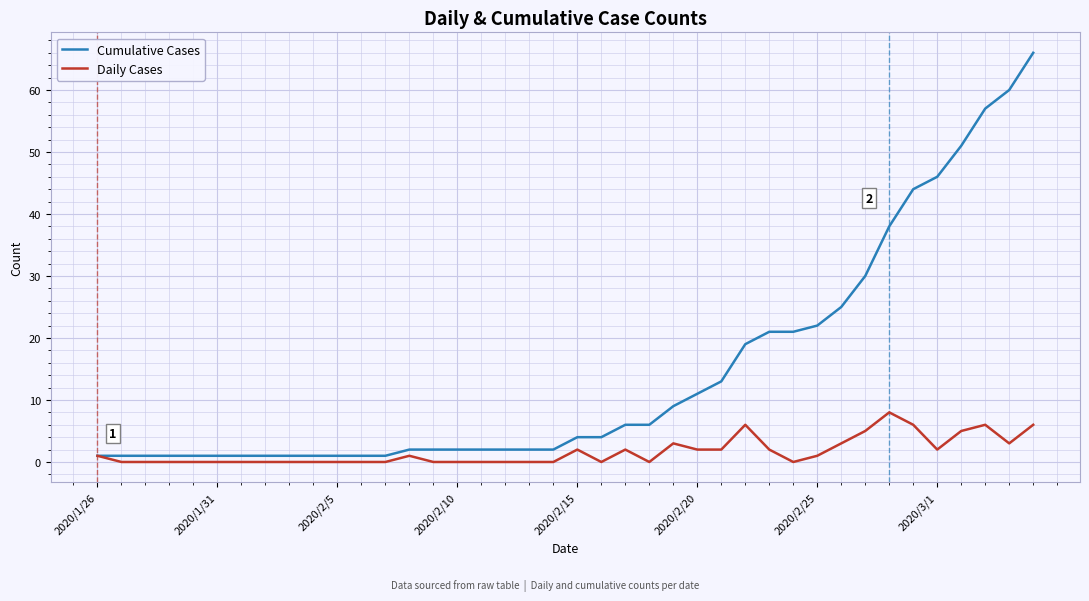

What is the maximum value for Cumulative Cases?

66